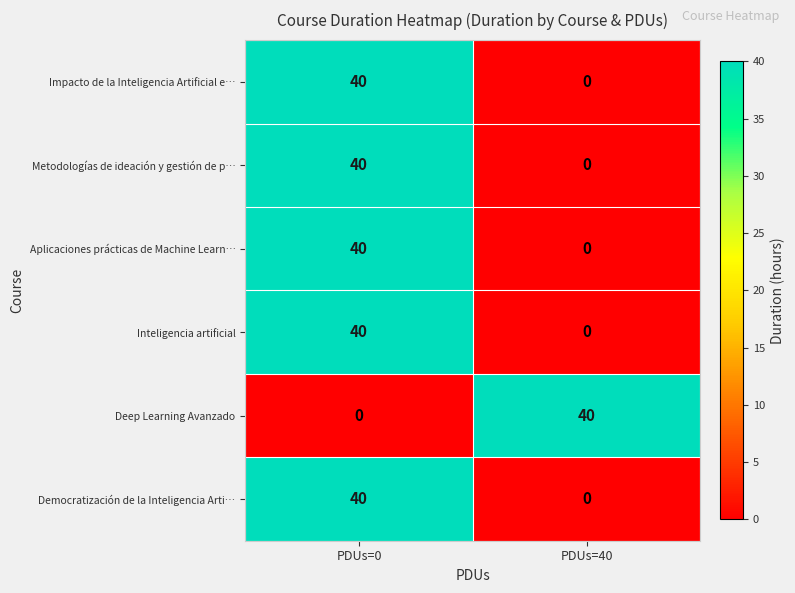

At which category is the sum across all series the highest?

PDUs=0